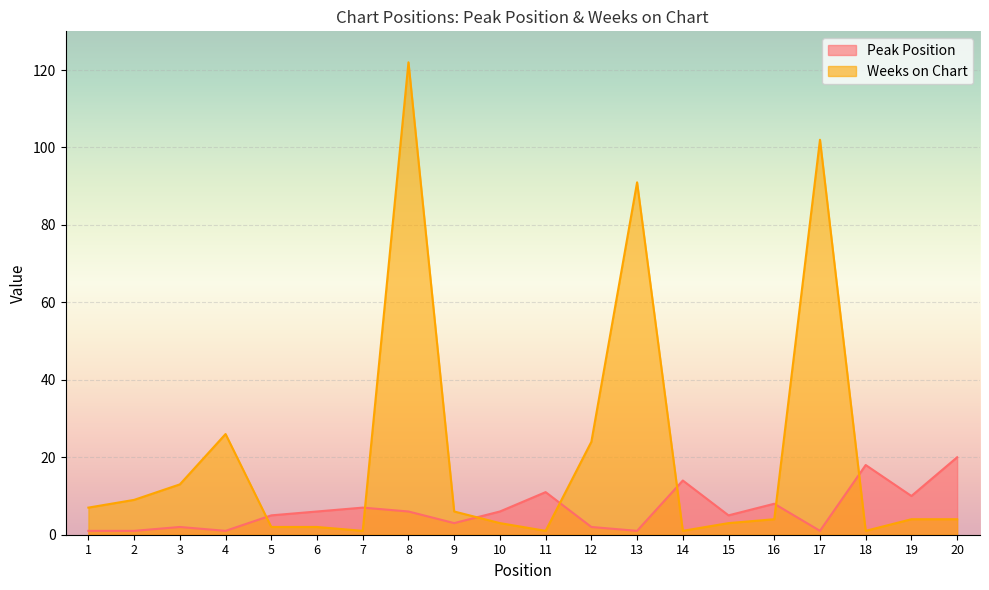

At how many categories does at least one series exceed 56?

3